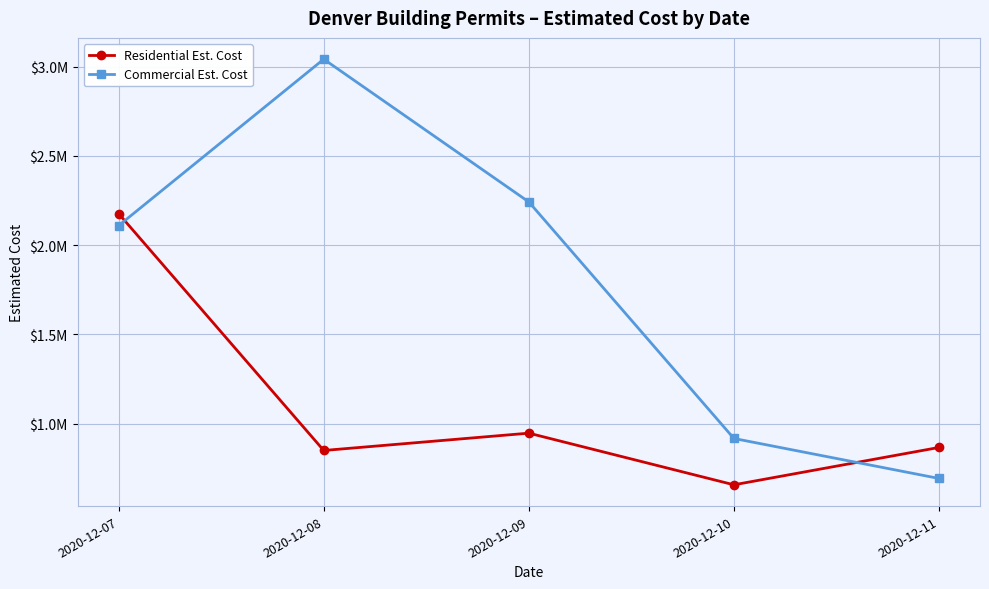

What are all the series names shown in the legend?

Residential Est. Cost, Commercial Est. Cost